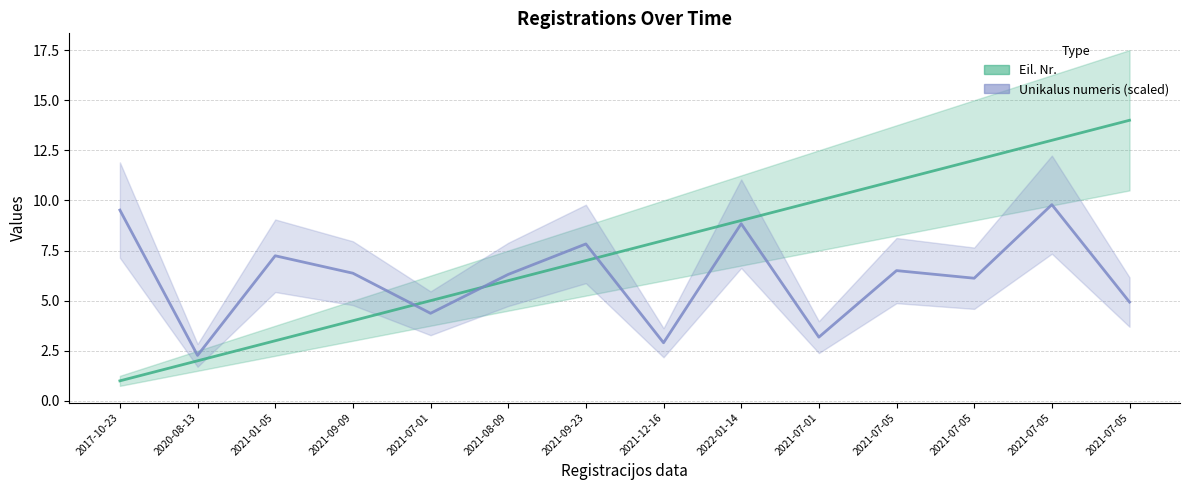

List the labels in order of Eil. Nr. (line) value, smallest first.

2017-10-23, 2020-08-13, 2021-01-05, 2021-09-09, 2021-07-01, 2021-08-09, 2021-09-23, 2021-12-16, 2022-01-14, 2021-07-01, 2021-07-05, 2021-07-05, 2021-07-05, 2021-07-05